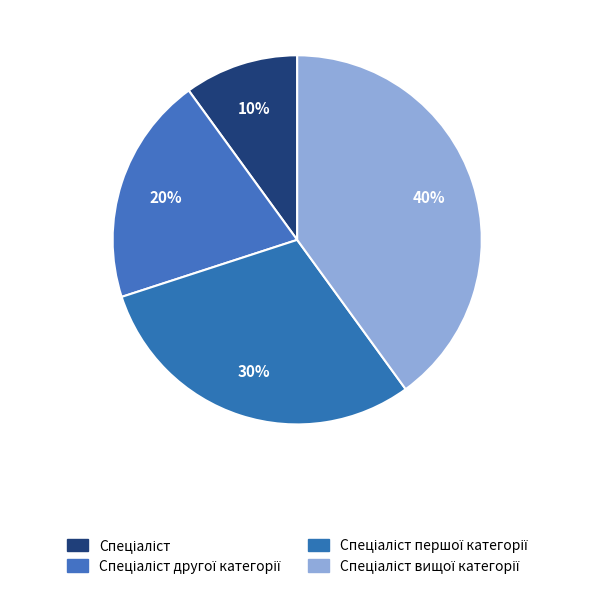

How many segments does this pie chart have?

4